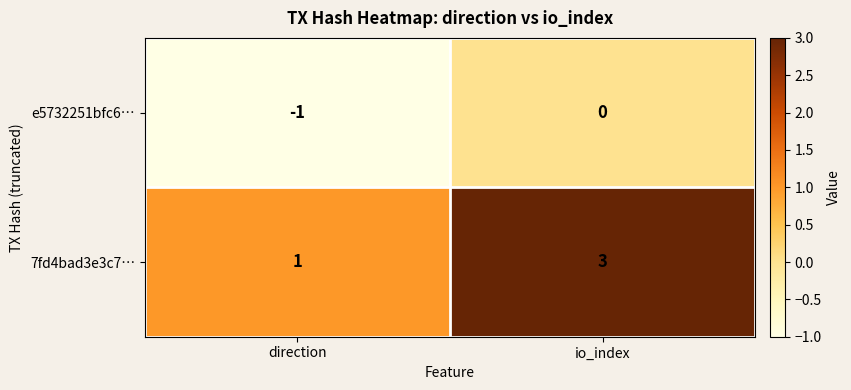

At which label is e5732251bfc6… closest to 0?

io_index